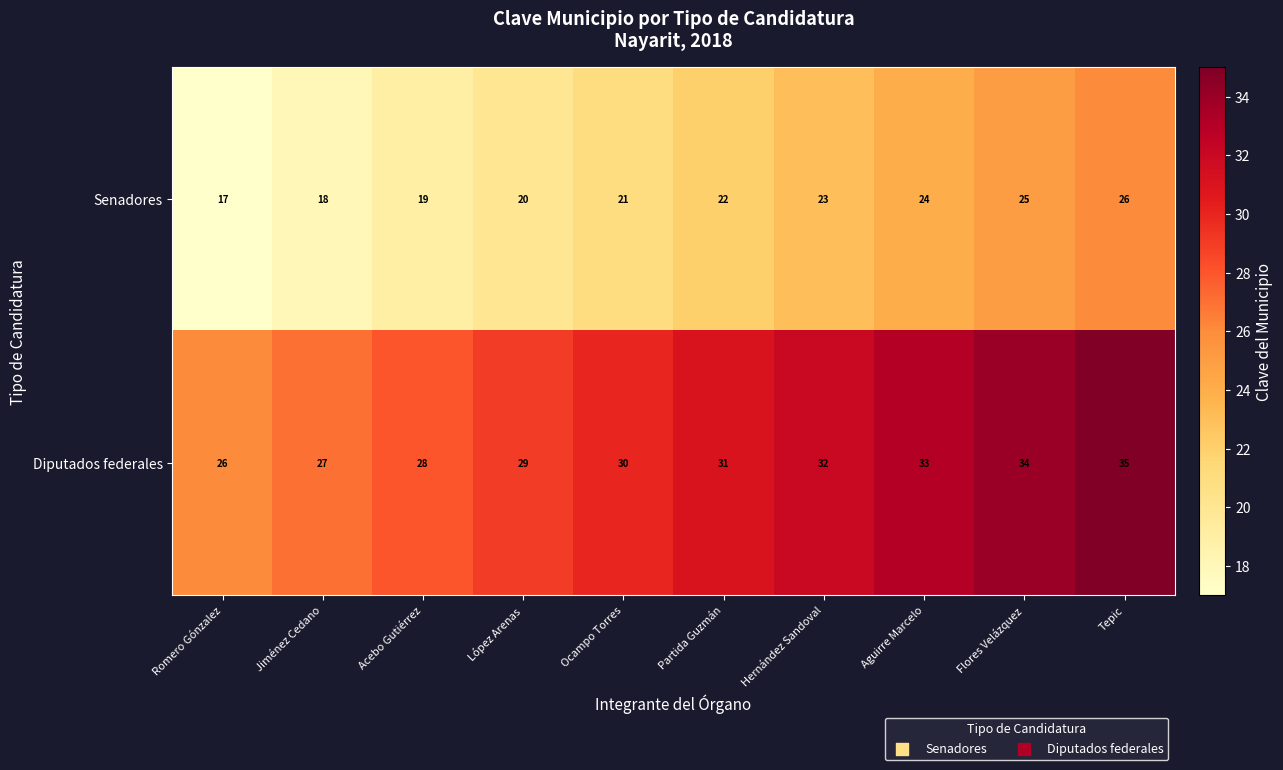

What is the average value of the Senadores series?

22